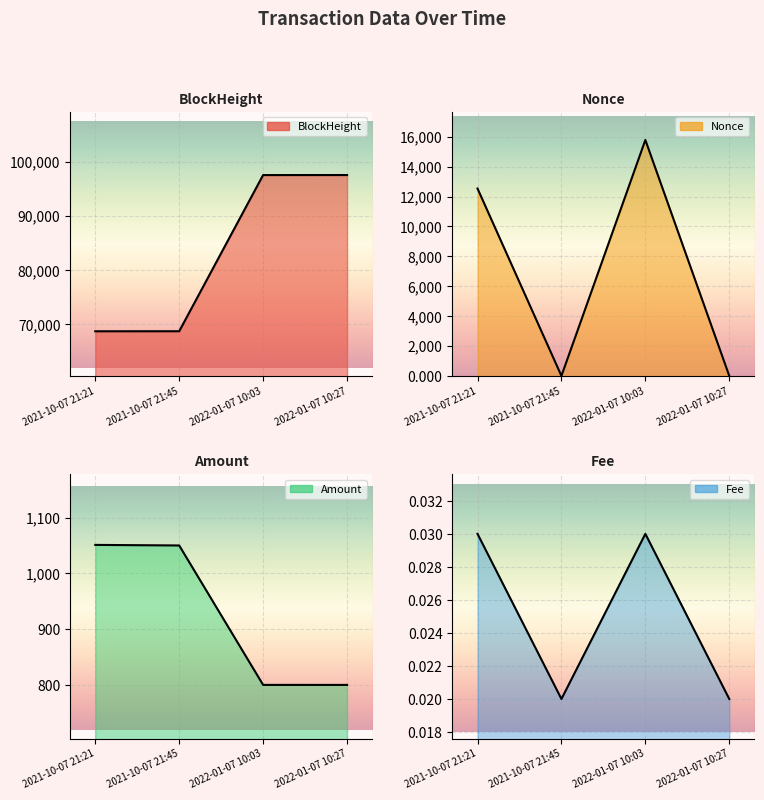

What is the highest value of the Nonce line series?

15784.0